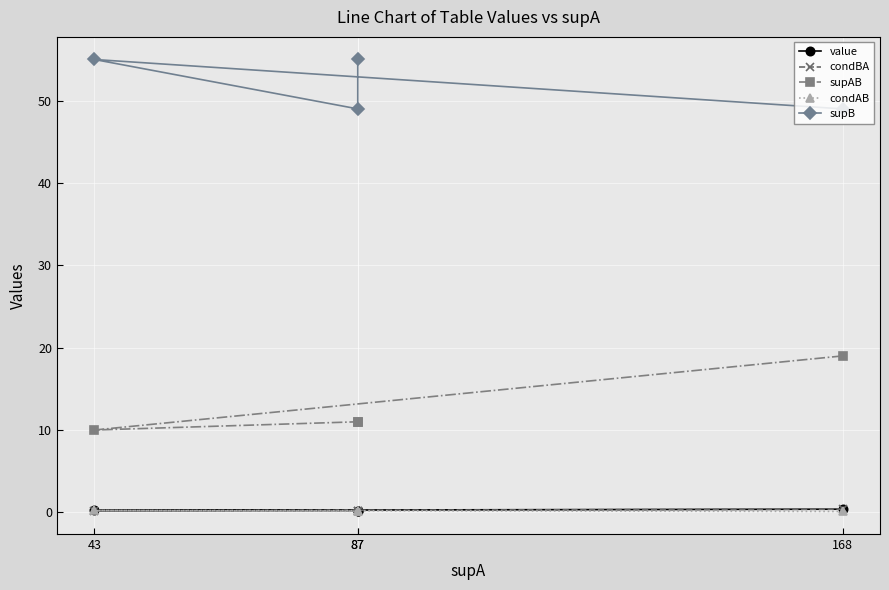

Rank the series at 87 from highest to lowest value.

supB, supAB, value, condBA, condAB